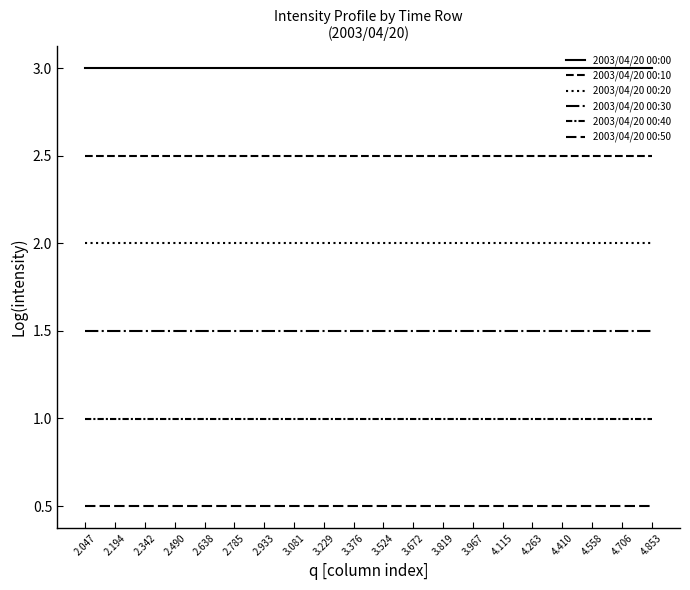

What is the label of the 6th point from the right?

4.115